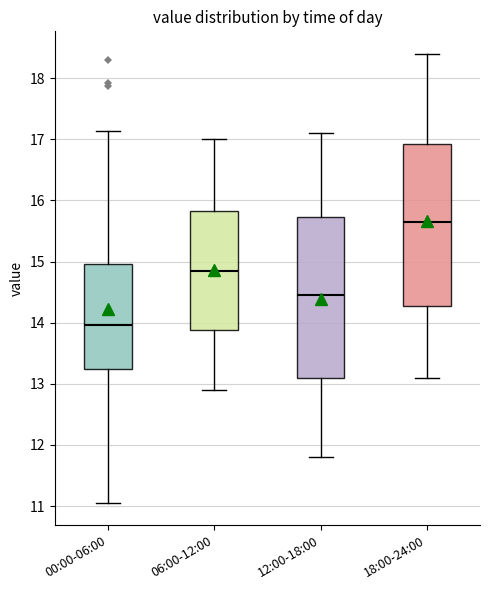

Where does the median line of the box for 06:00-12:00 sit on the y-axis? The values are not printed on the chart, so give them approximately, as read against the axis.

14.9